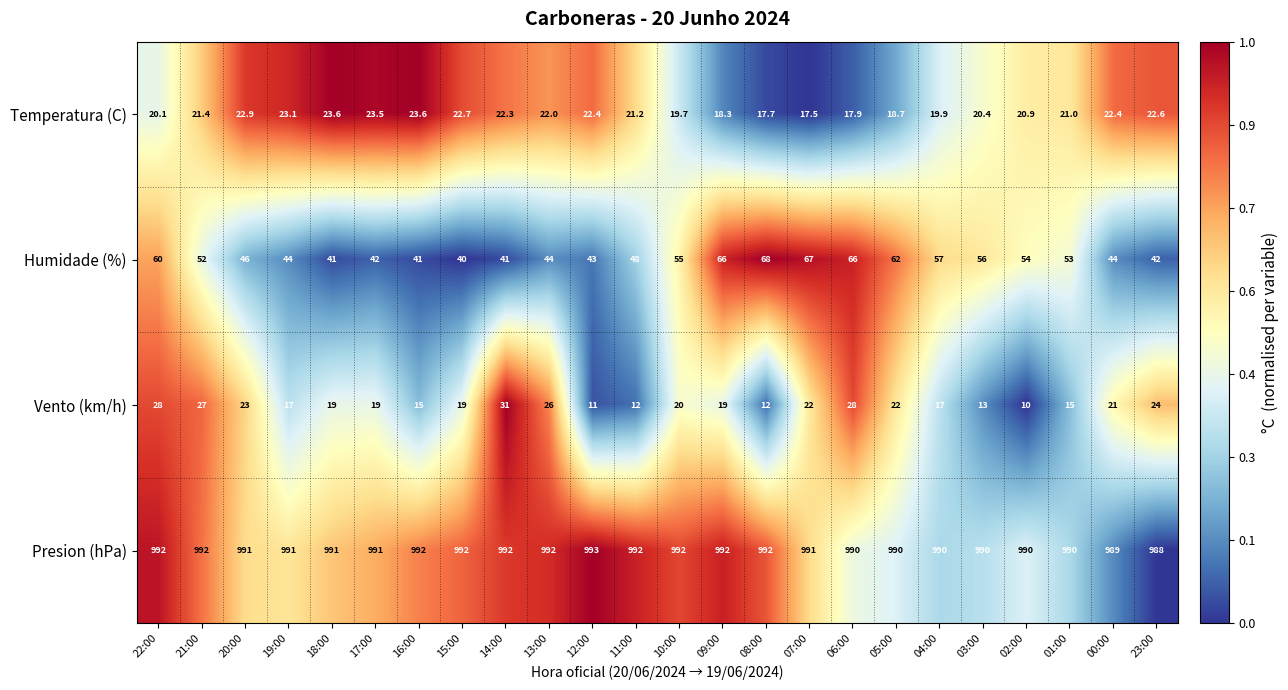

Which series has the widest spread of values?

Humidade (%)